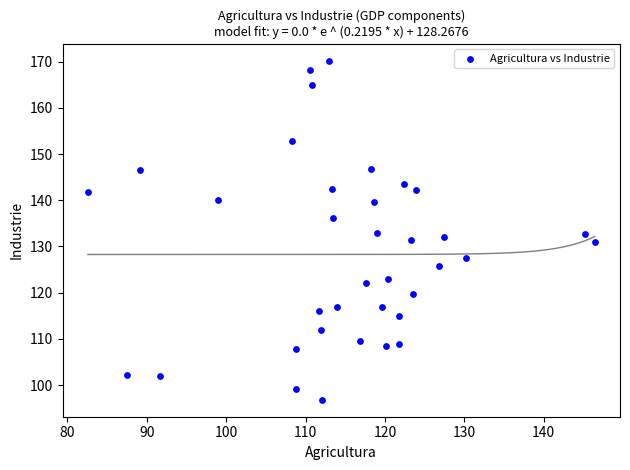

What is the range of X values (max minus min)?

63.9